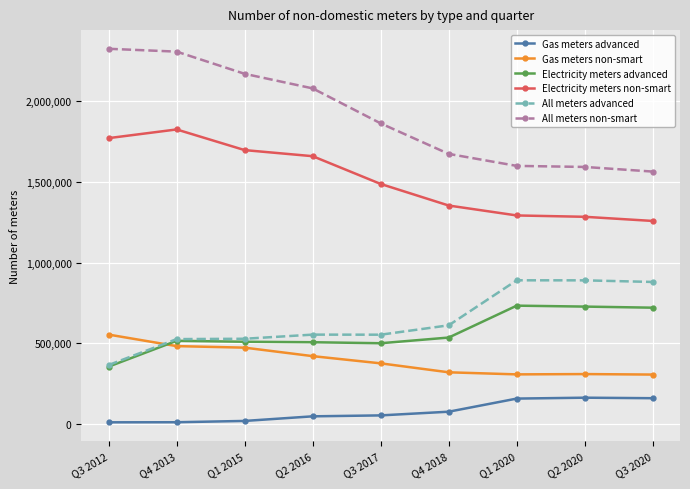

Does the chart display data point markers on the line(s)?

Yes